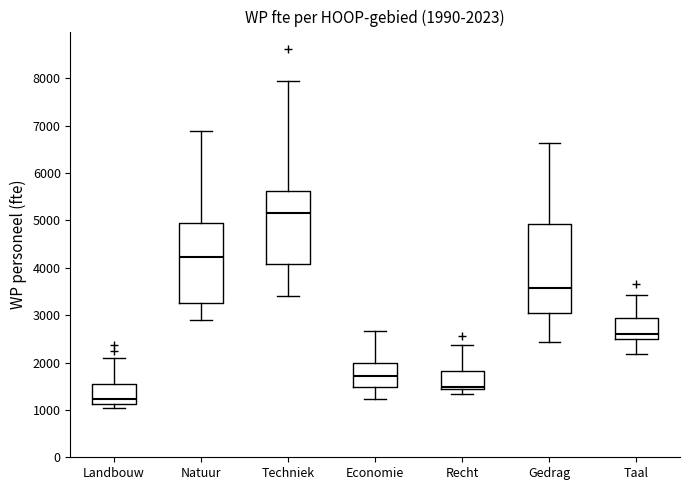

Which box has the highest median line?

Techniek